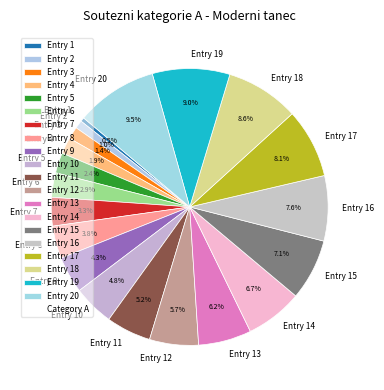

What is the ratio of the value at Entry 17 to the value at Entry 12?

1.4